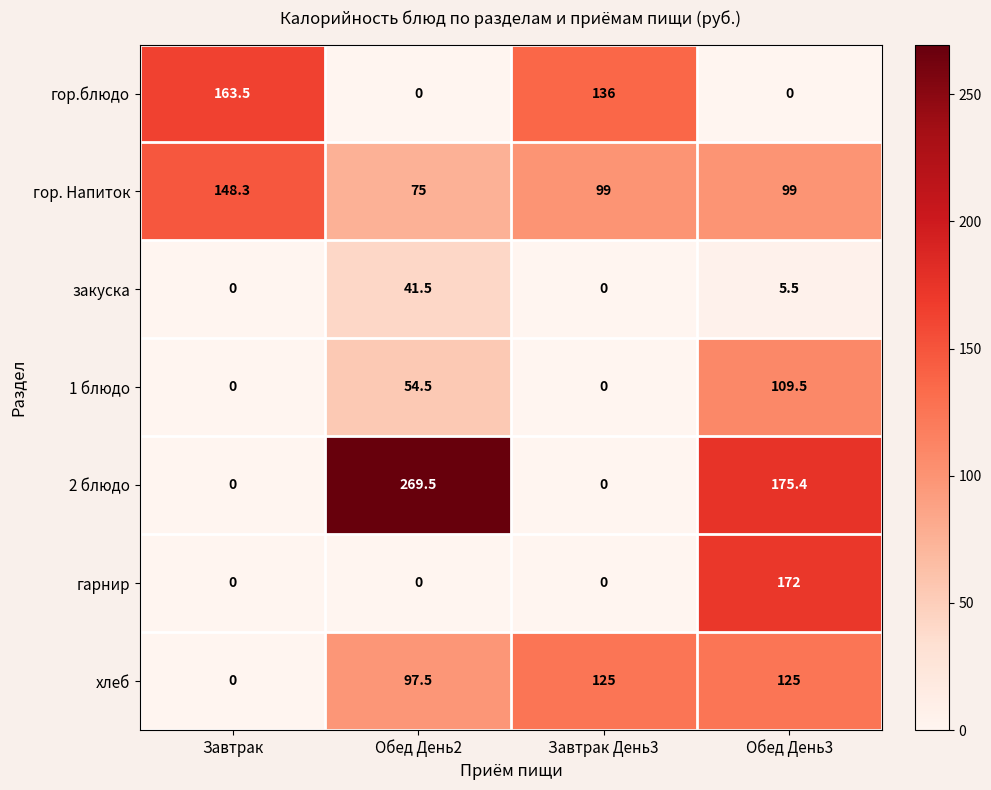

How many data points in 2 блюдо are less than 175?

2